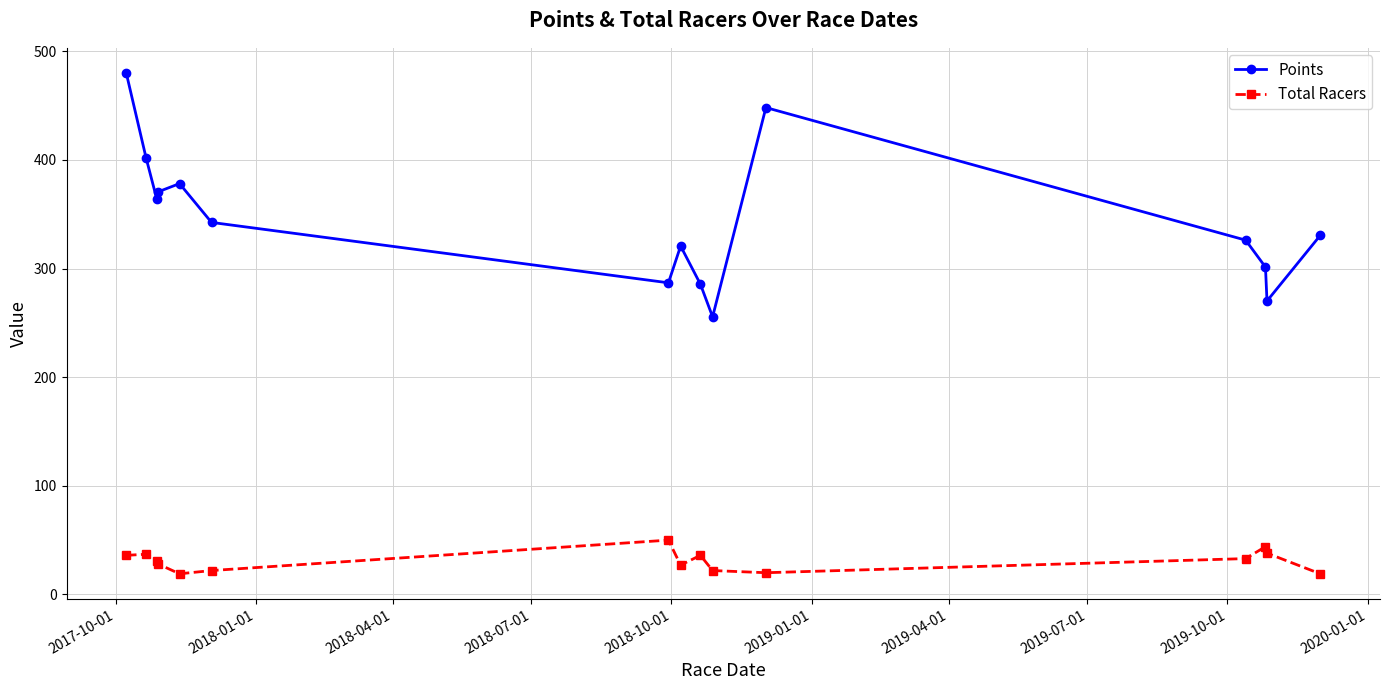

What is the value of the Total Racers point at the 10th from the left?

22.0